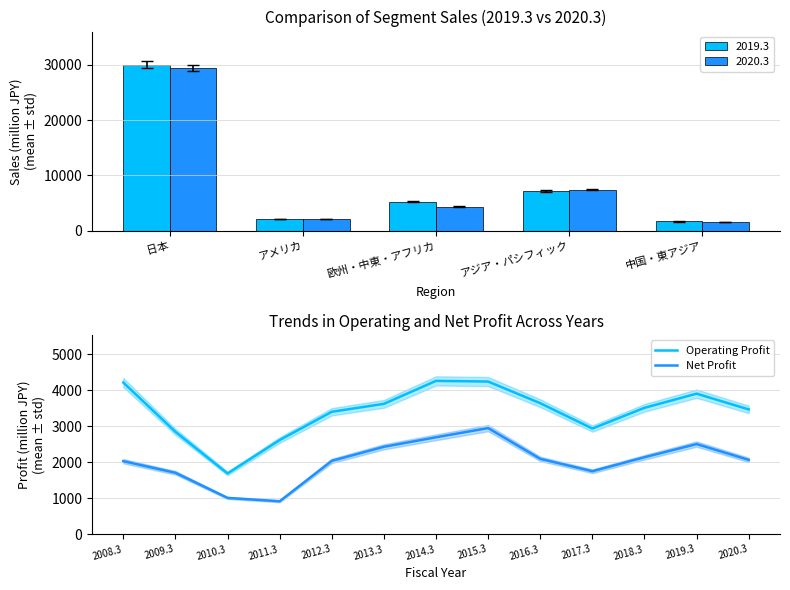

At how many categories does at least one series exceed 3205?

9